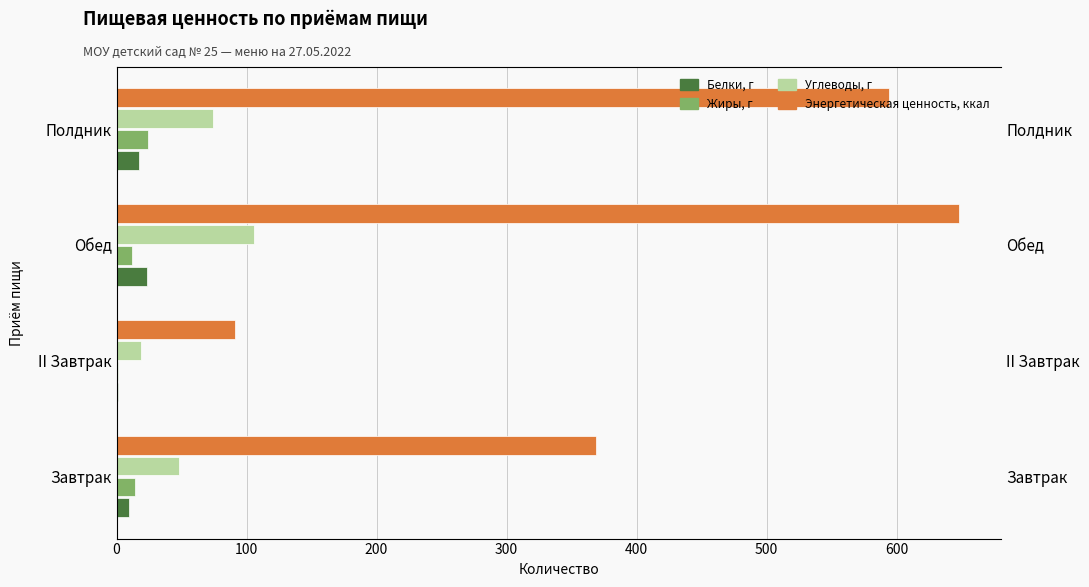

What is the difference between the highest and lowest values at Полдник?

576.4